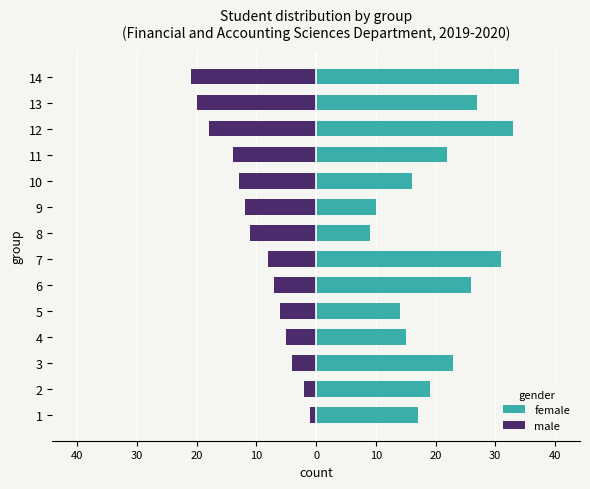

The male series shows -3 at 2. True or false?

False